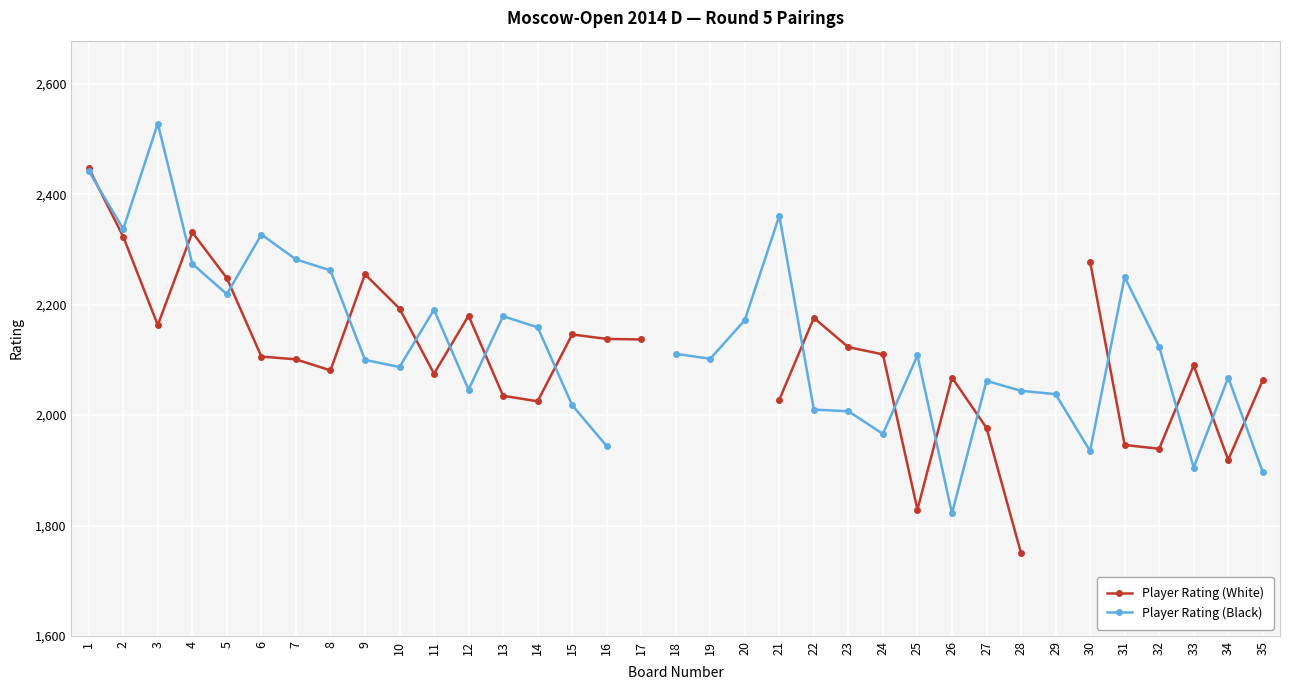

At how many categories does at least one series exceed 2441?

2